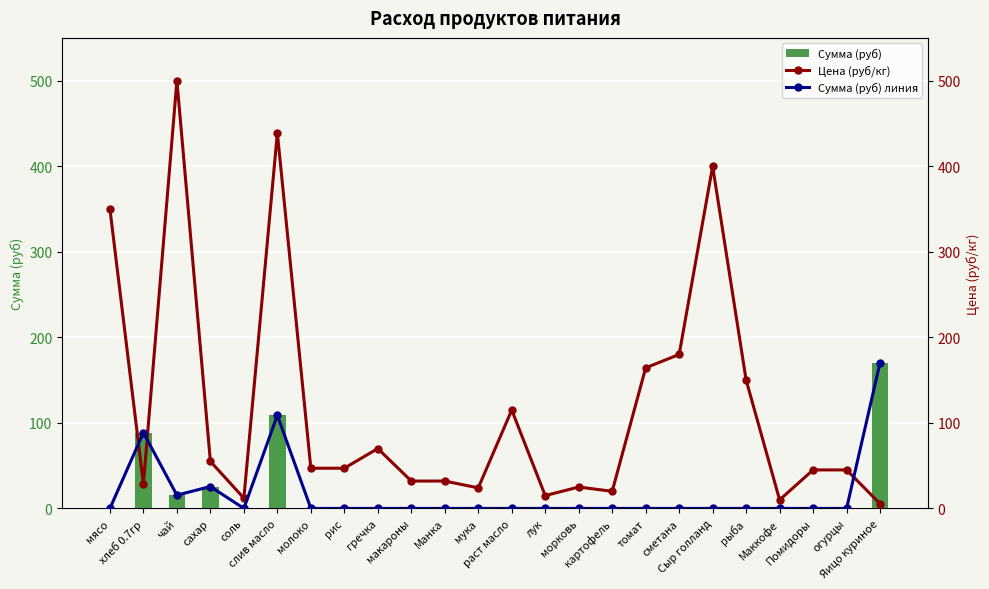

The value of Сумма (руб) линия at морковь is 80.0. True or false?

False